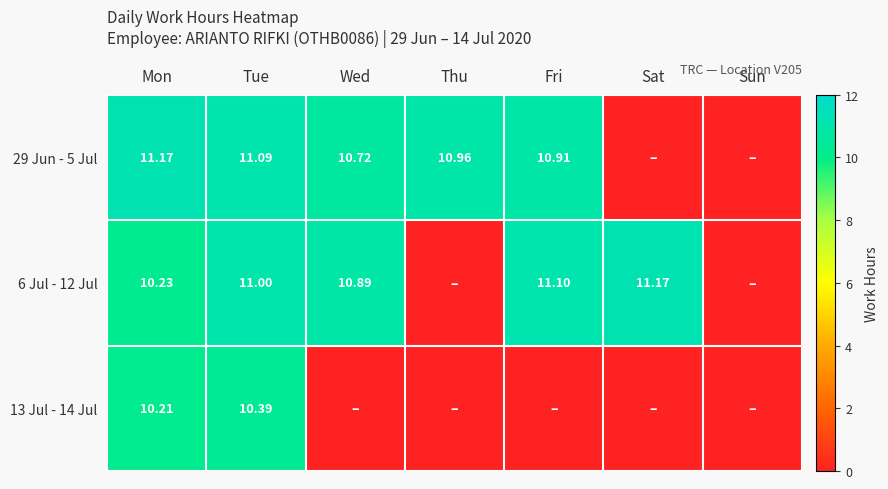

How many values in the 29 Jun - 5 Jul series exceed 10?

5